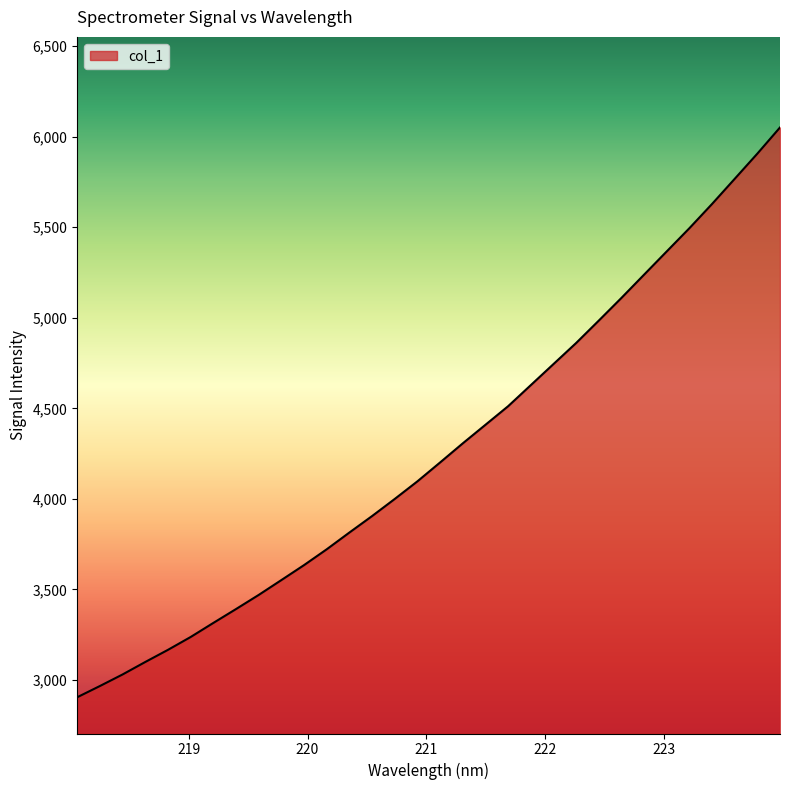

Reading right to left, extract all data points from this chart.

6050.6	5906.3	5767.1	5628.4	5494.6	5366.6	5238.2	5109.7	4984.4	4860.8	4744.5	4628.2	4511.9	4409.4	4306.9	4201.5	4097.3	4000.0	3905.5	3814.6	3722.1	3634.8	3552.1	3470.0	3392.0	3315.4	3237.7	3166.7	3099.7	3030.8	2966.9	2904.9